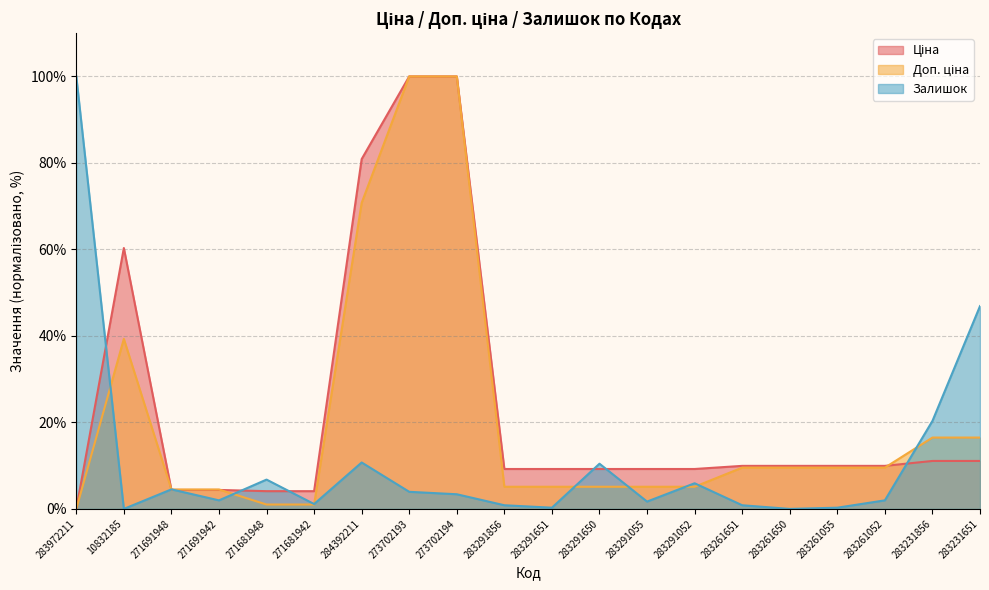

Does the chart display data point markers on the line(s)?

No